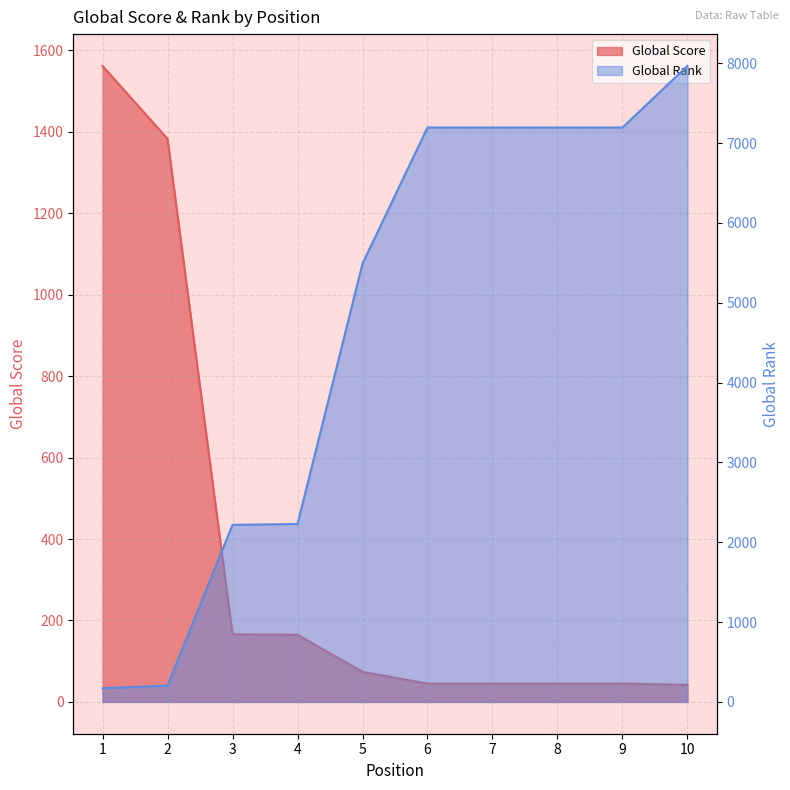

What is the sum of the Global Score values at 10 and 2?

1425